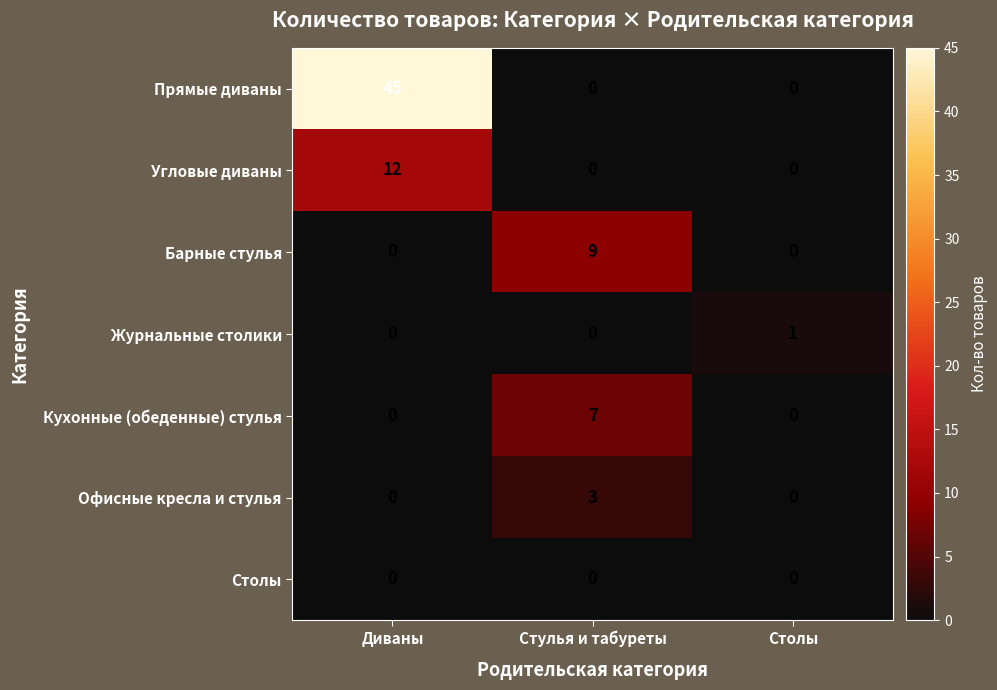

Which series changed the most between Стулья и табуреты and Столы?

Барные стулья